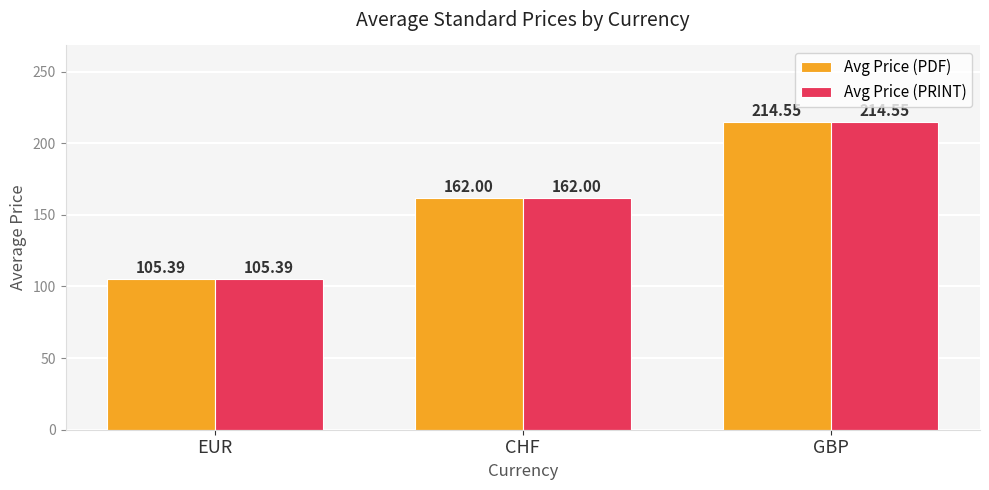

Reading right to left, list all the values displayed in this chart.

Avg Price (PDF): GBP=214.6	CHF=162.0	EUR=105.4
Avg Price (PRINT): GBP=214.6	CHF=162.0	EUR=105.4